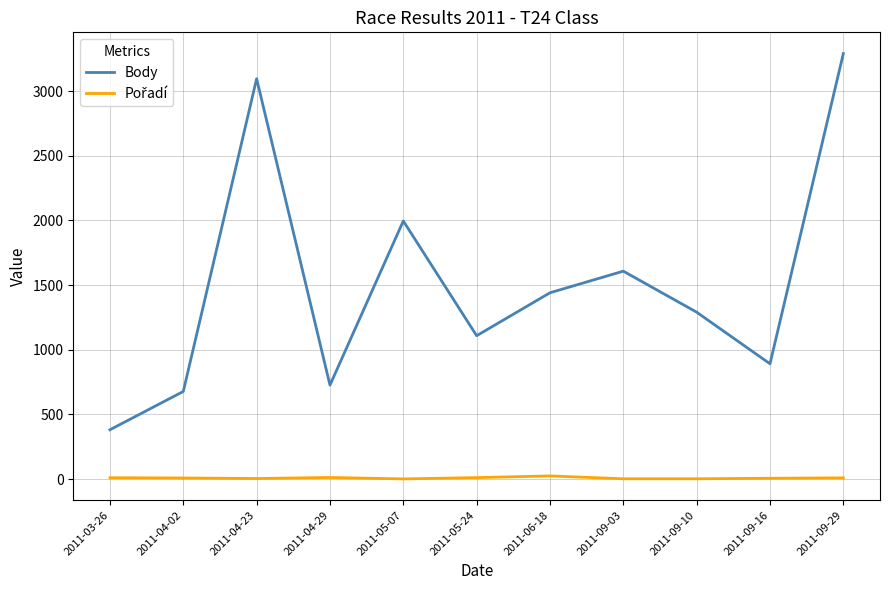

Between 2011-09-03 and 2011-09-10, which series saw the biggest shift?

Body